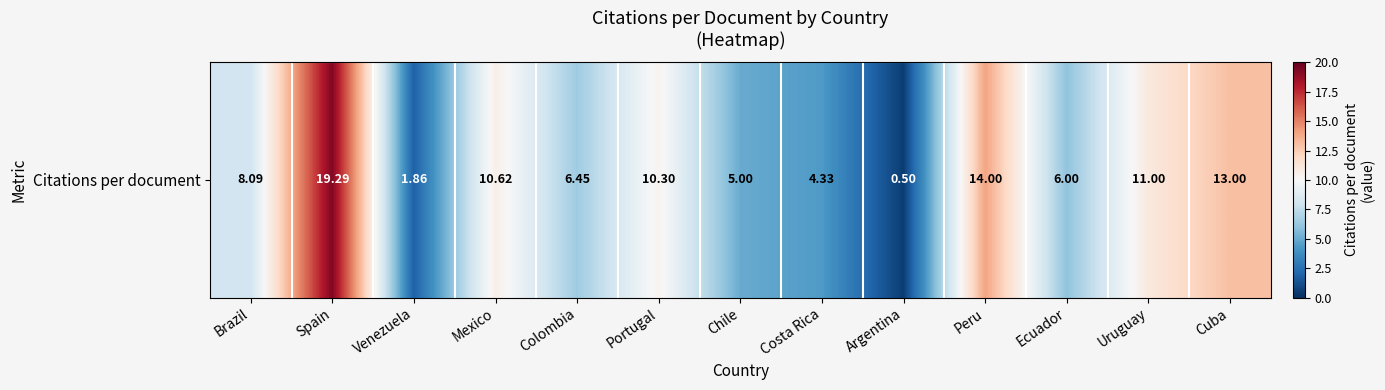

What is the change in value from Venezuela to Argentina?

-1.4